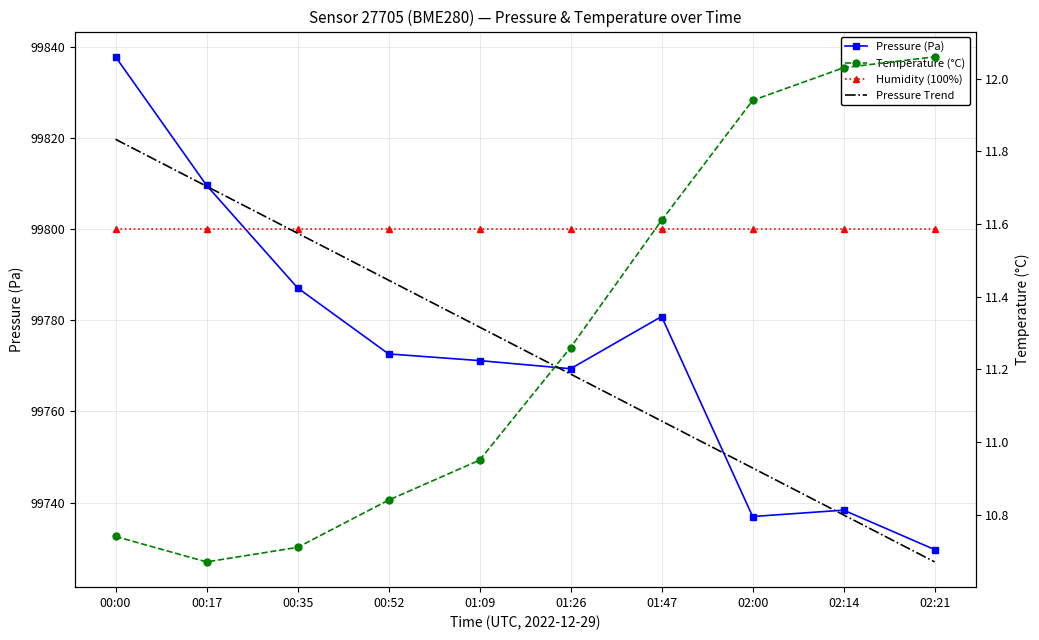

Which category has the highest value in the Humidity (100%) series?

00:00